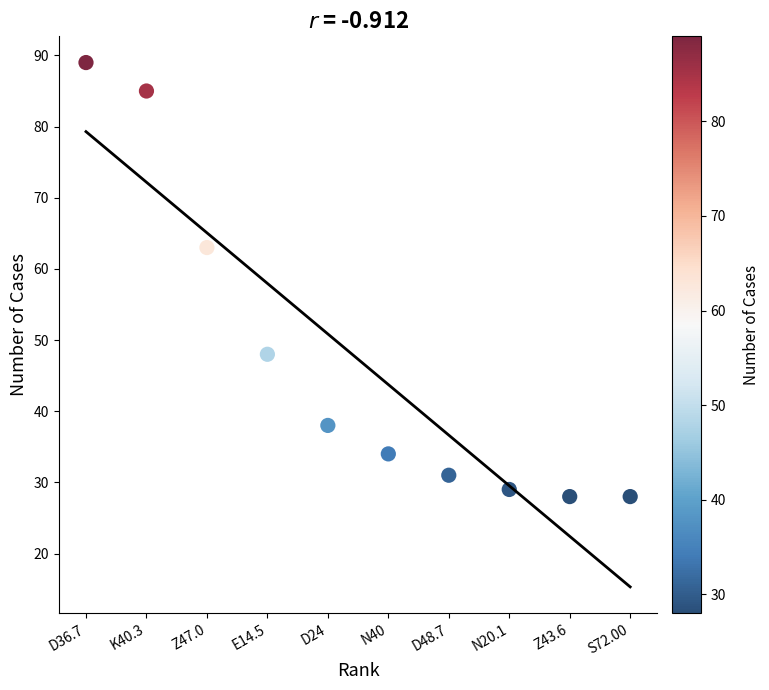

What is the range of Y values (max minus min)?

61